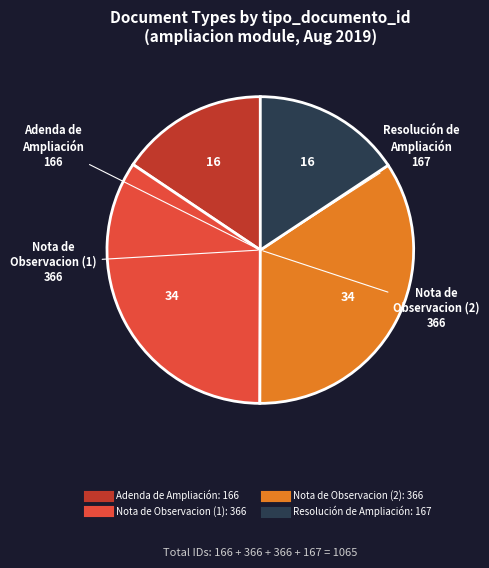

Is there any slice that represents more than half of the pie?

No